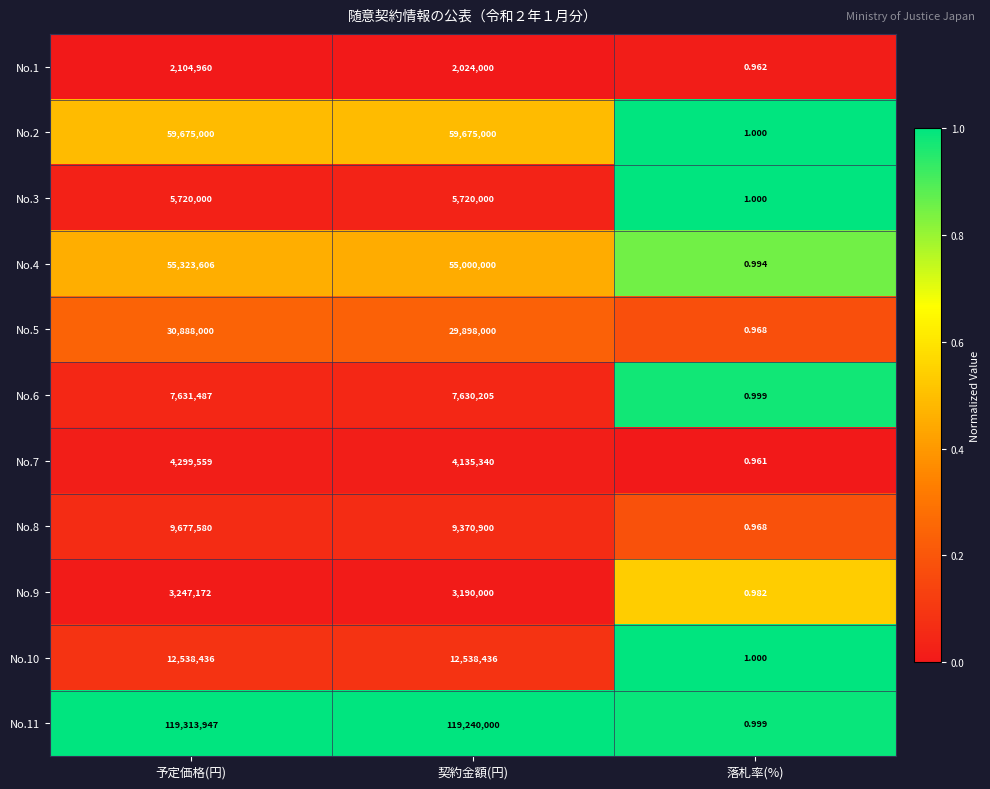

Which label corresponds to the largest value in the chart?

予定価格(円)